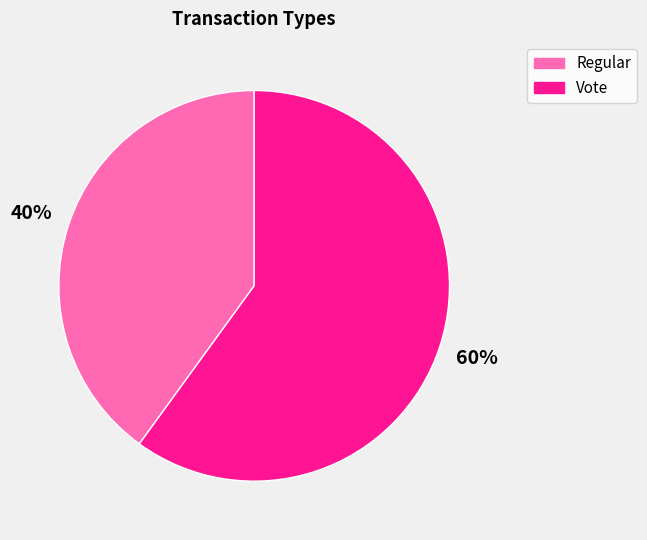

Is it true that Regular is 40% of the pie?

True